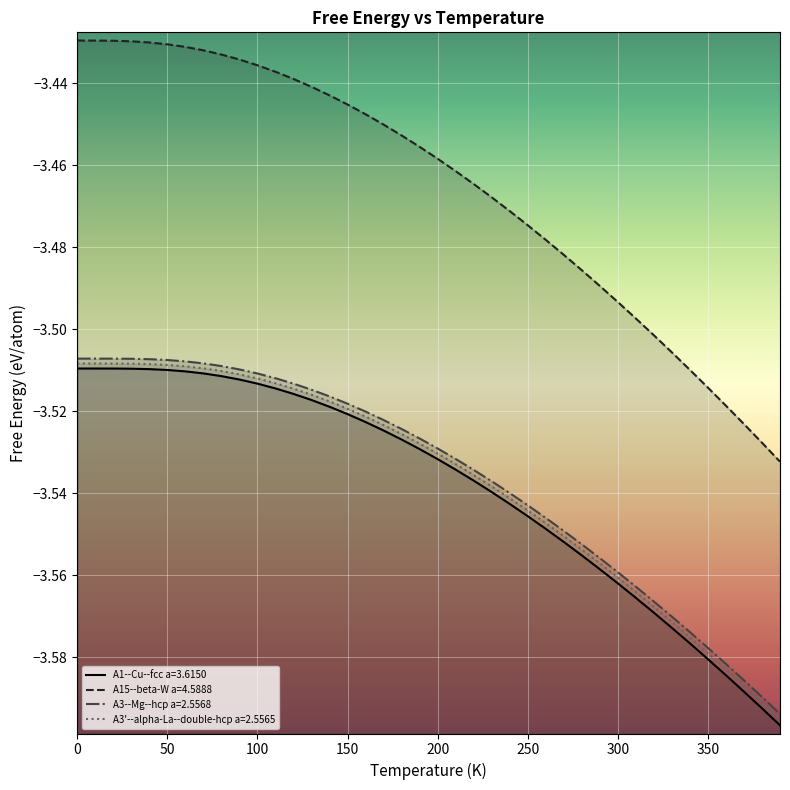

Does the chart display data point markers on the line(s)?

No